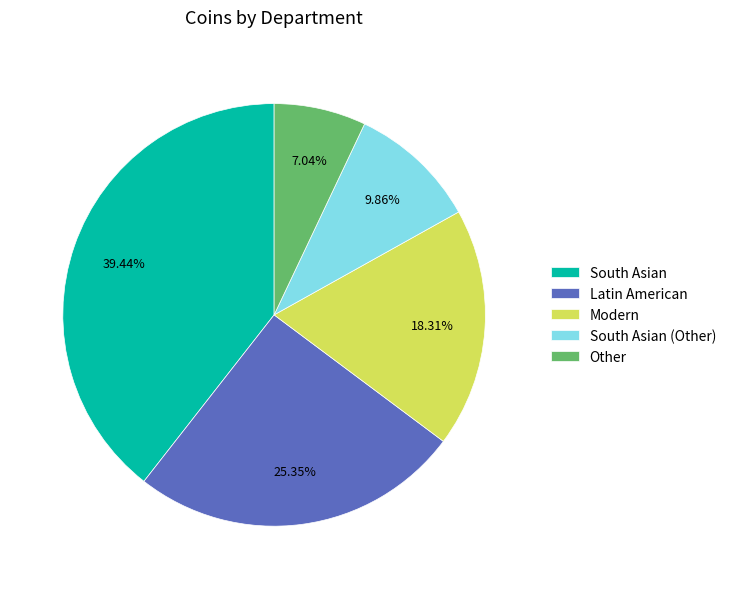

What percentage is NOT represented by Modern?

81.7%